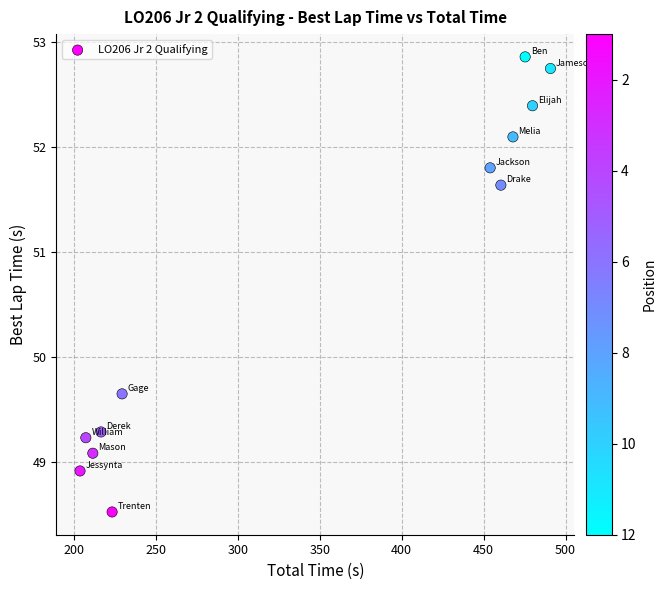

What is the range of X values (max minus min)?

287.0